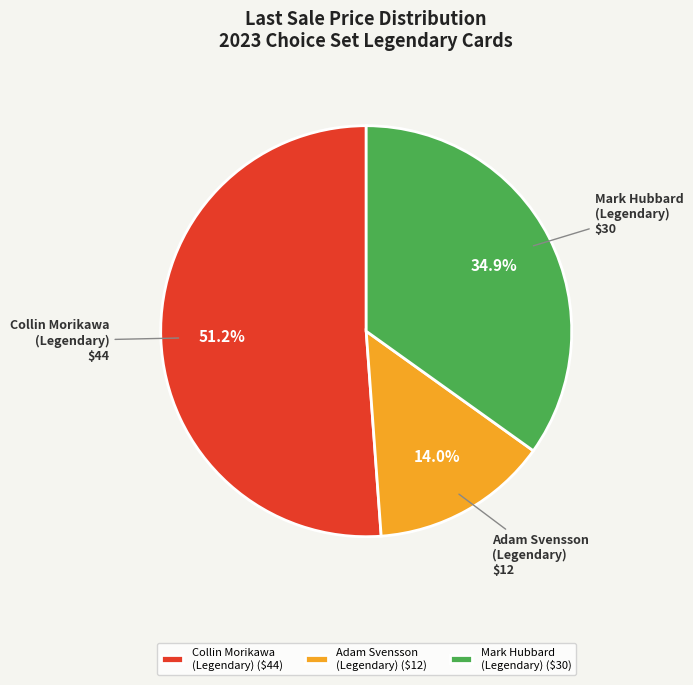

Is Collin Morikawa (Legendary) the majority of the pie?

Yes